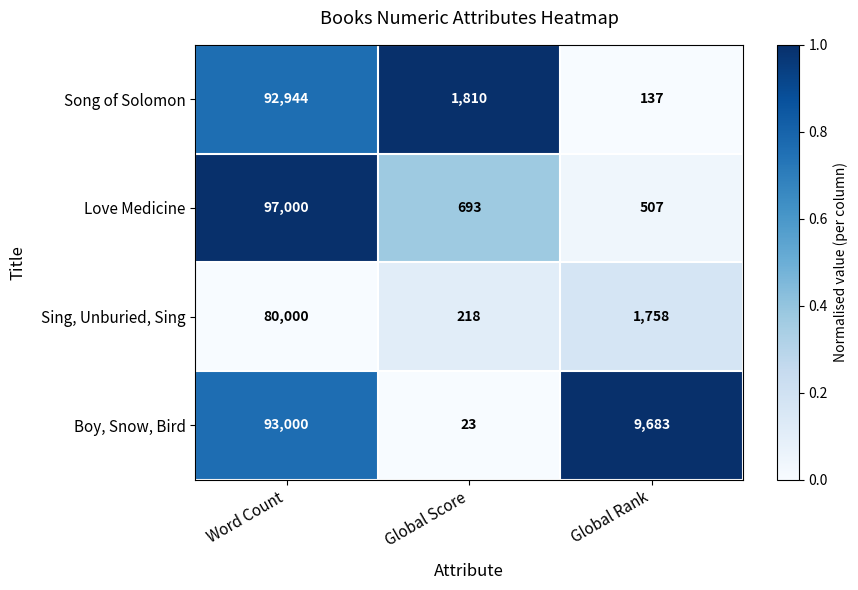

Rank the series by their maximum value, from lowest to highest.

Sing, Unburied, Sing, Song of Solomon, Boy, Snow, Bird, Love Medicine